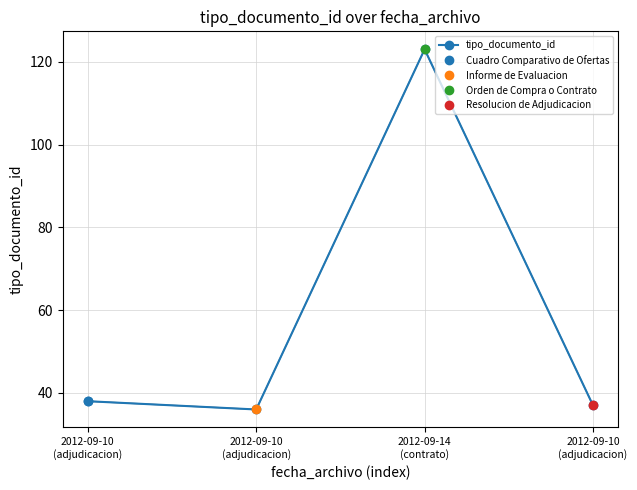

The value at 2012-09-14
(contrato) is 123. True or false?

True